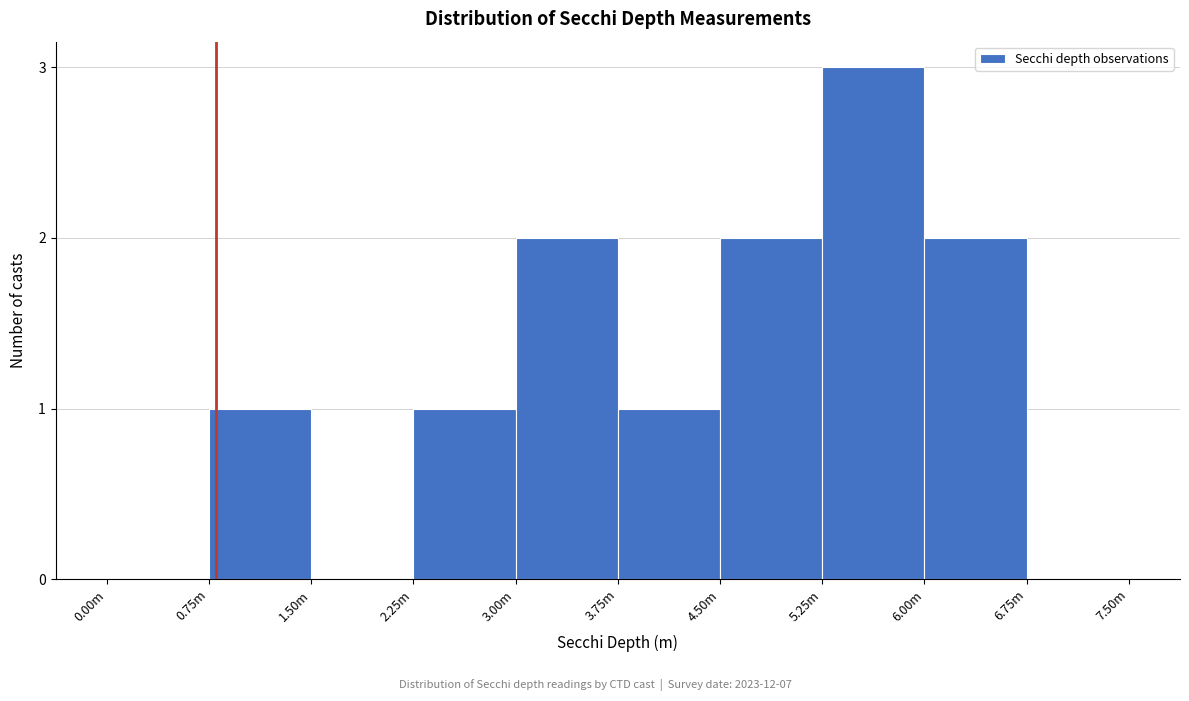

Reading left to right, transcribe all the data shown in this chart.

0.00m=0	0.75m=1	1.50m=0	2.25m=1	3.00m=2	3.75m=1	4.50m=2	5.25m=3	6.00m=2	6.75m=0